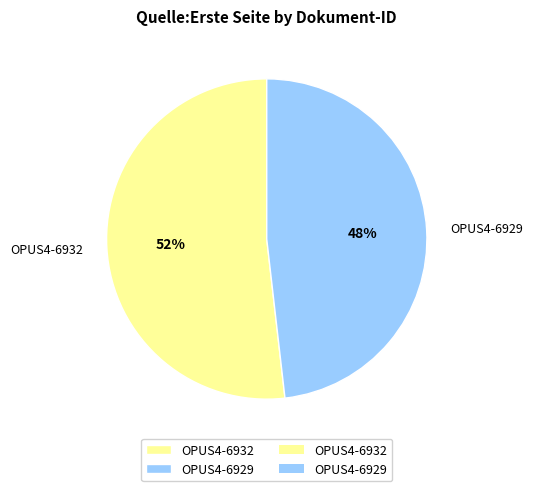

Approximately how many times larger is the value at OPUS4-6932 compared to OPUS4-6929?

1.1